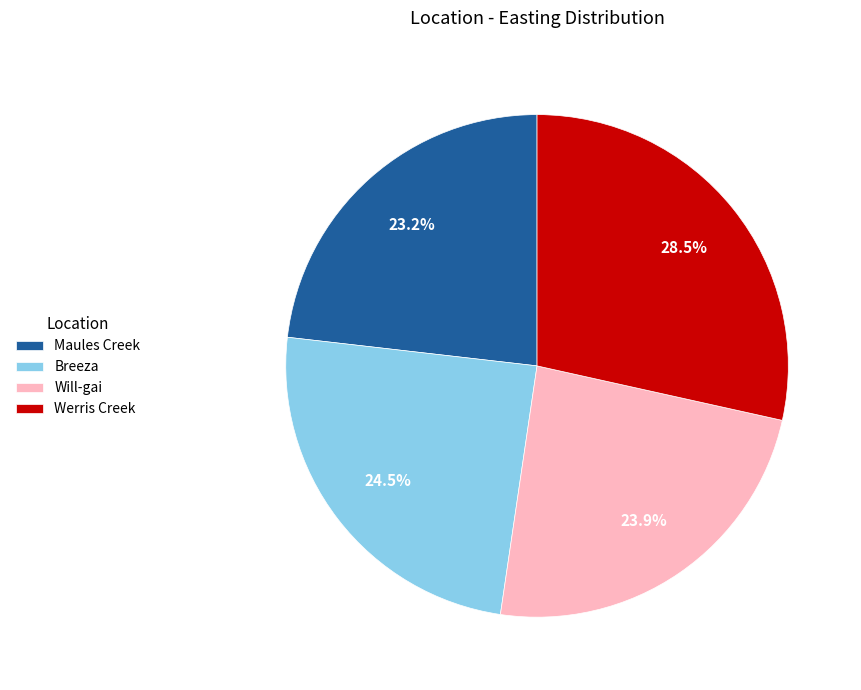

Approximately how many times larger is the value at Breeza compared to Werris Creek?

0.9